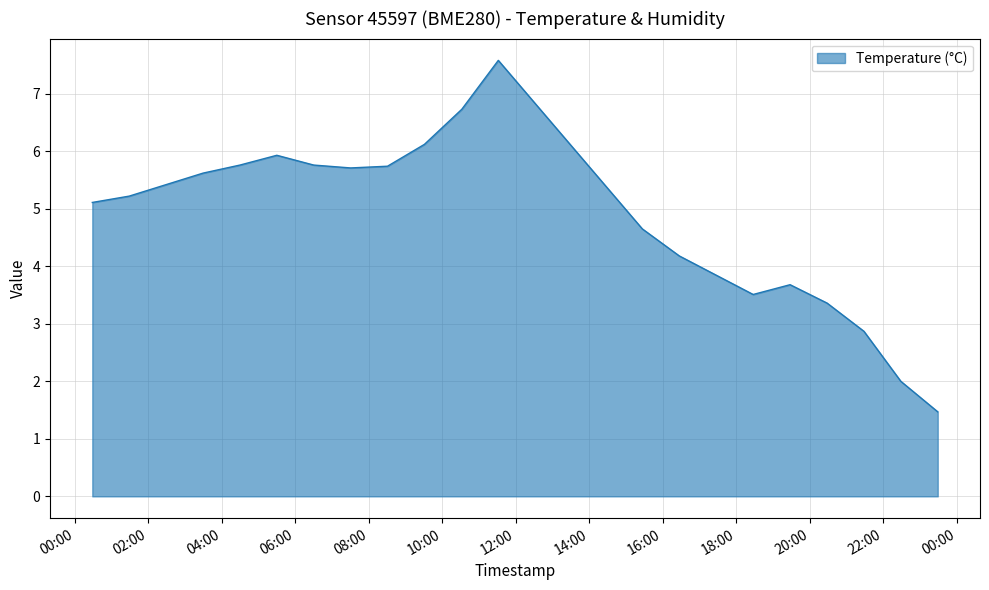

What is the smallest value displayed?

1.5